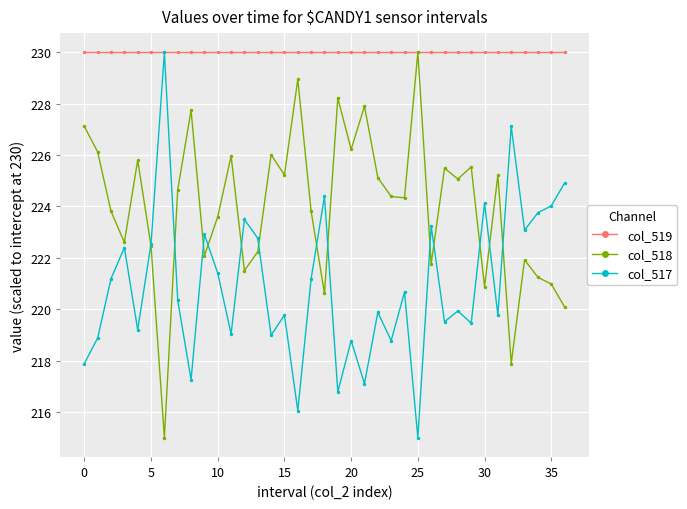

Count the number of data series in this chart.

3